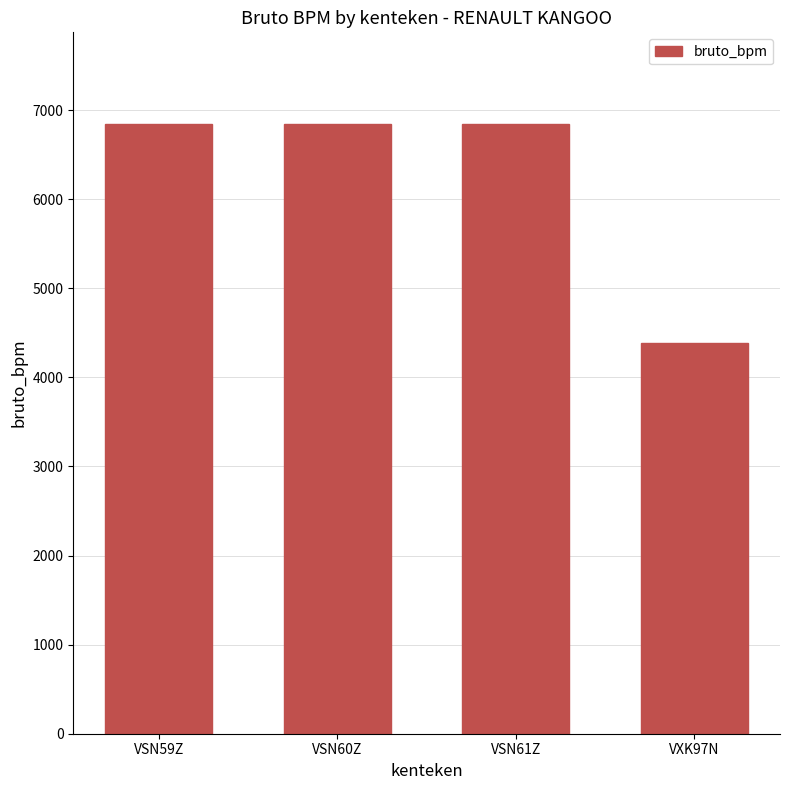

What is the difference between the values at VXK97N and VSN59Z?

2462